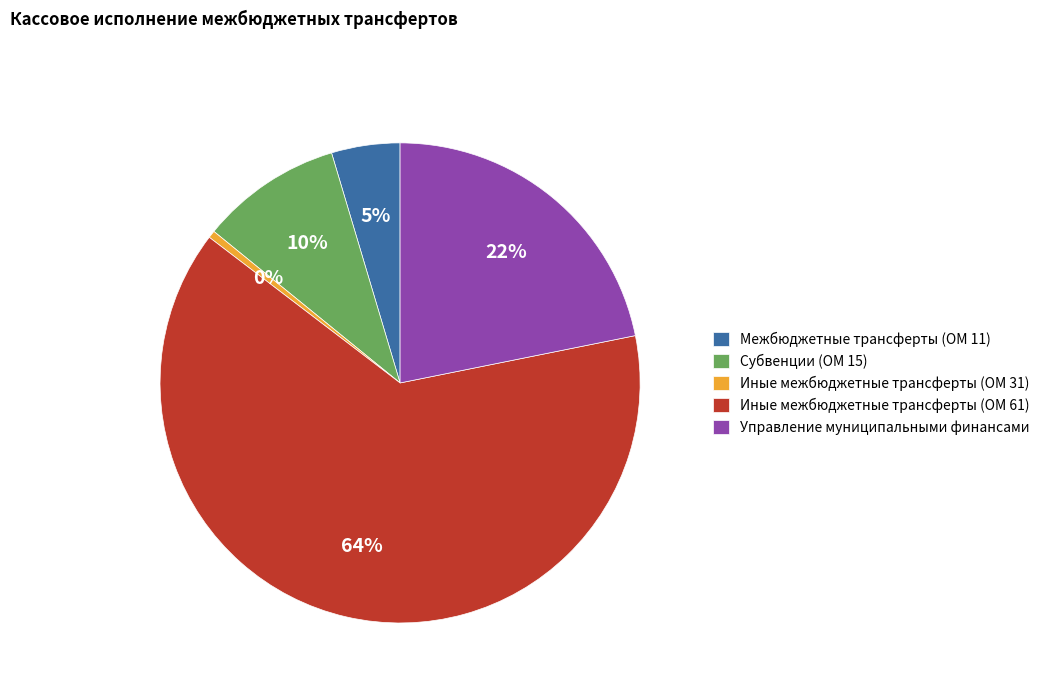

How many segments does this pie chart have?

5